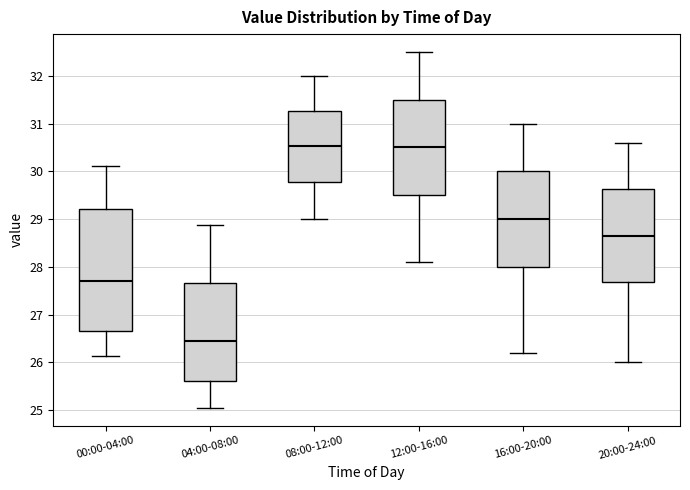

Which box is the tallest, from its lower edge to its upper edge?

00:00-04:00